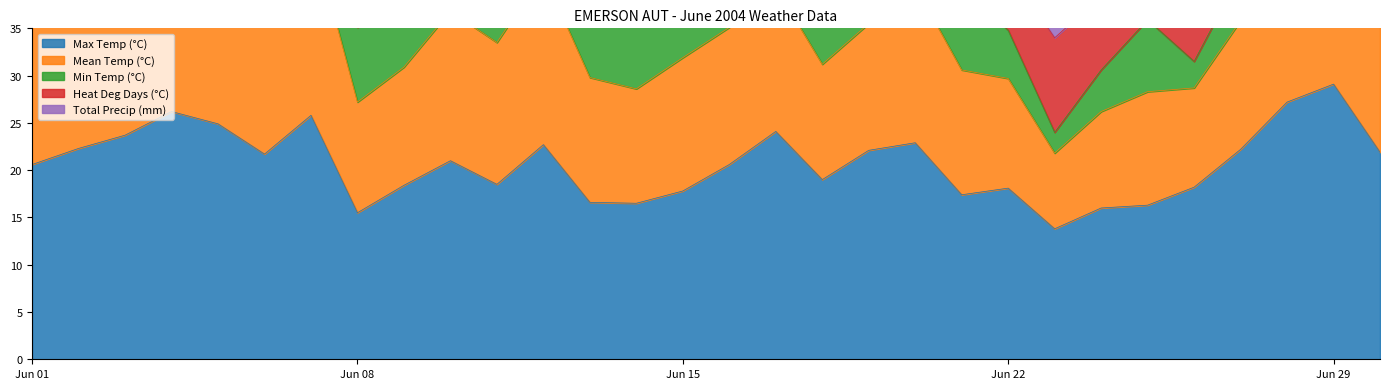

How many data points does each series have?

30